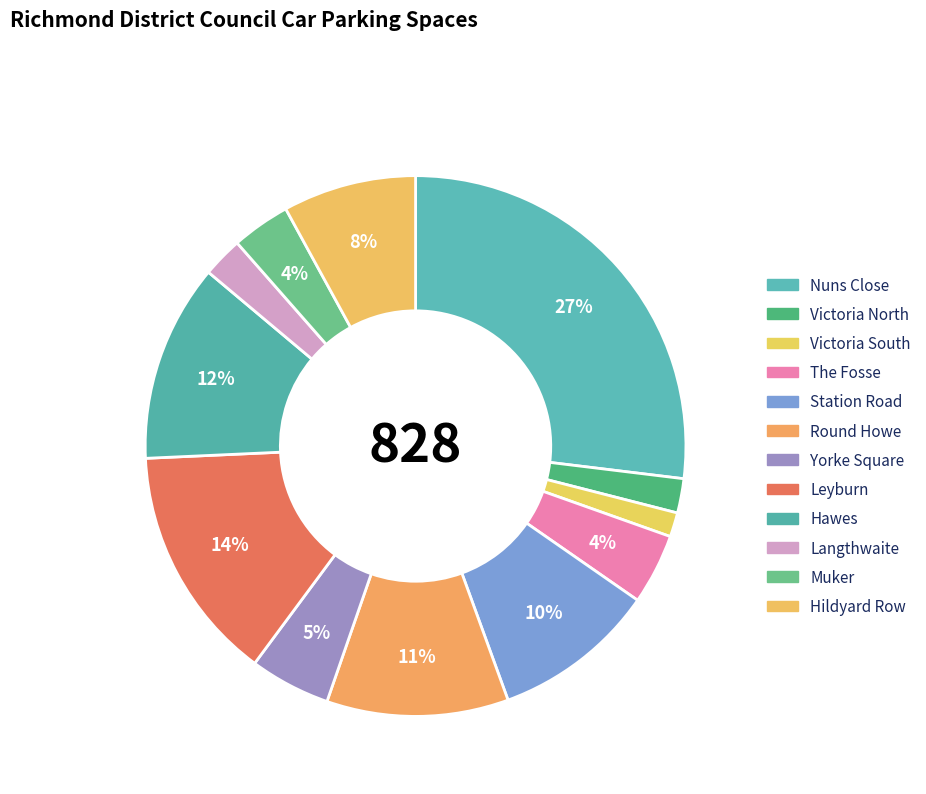

To the nearest percent, what is the average slice percentage?

8%